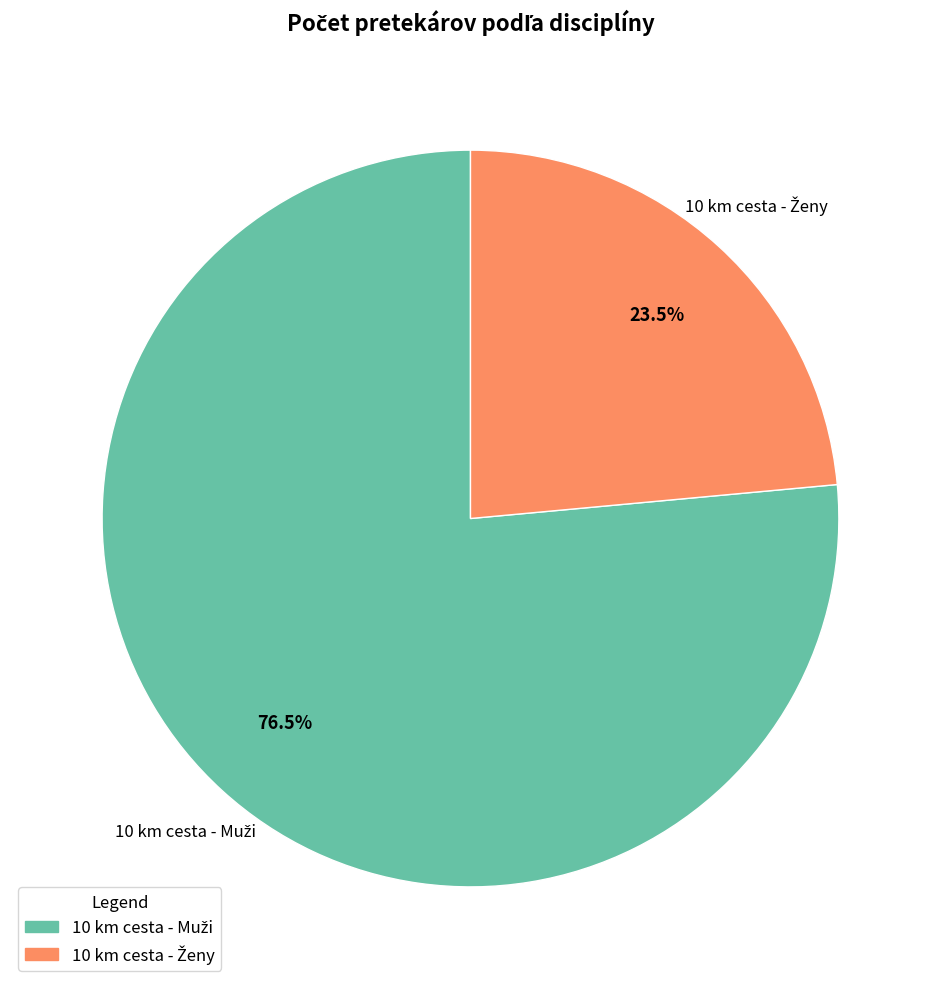

Count the number of slices in the pie.

2